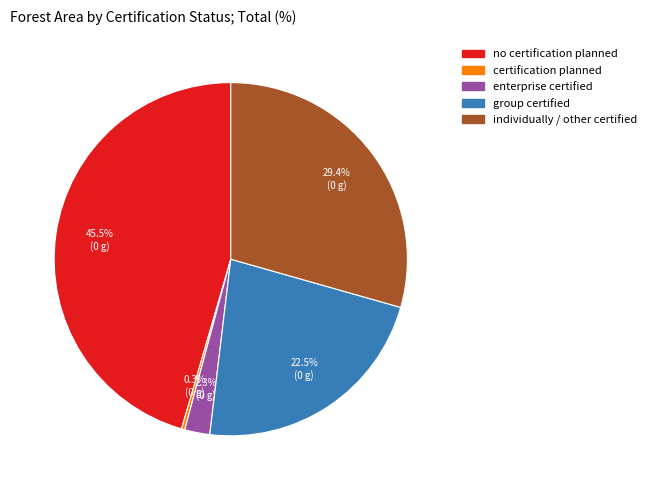

Is there a majority slice in this chart?

No